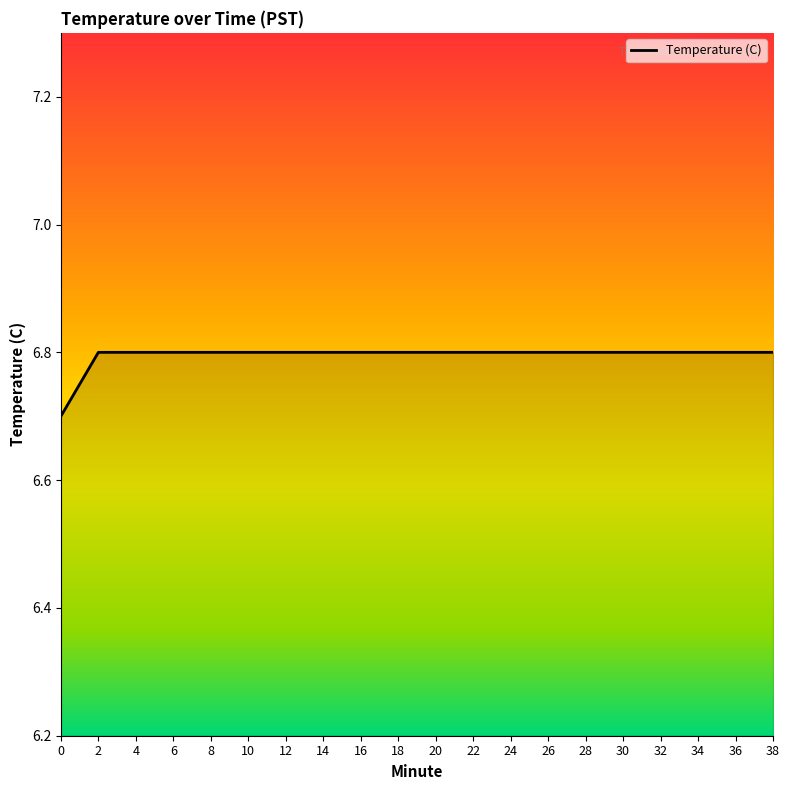

What is the smallest value displayed?

6.7